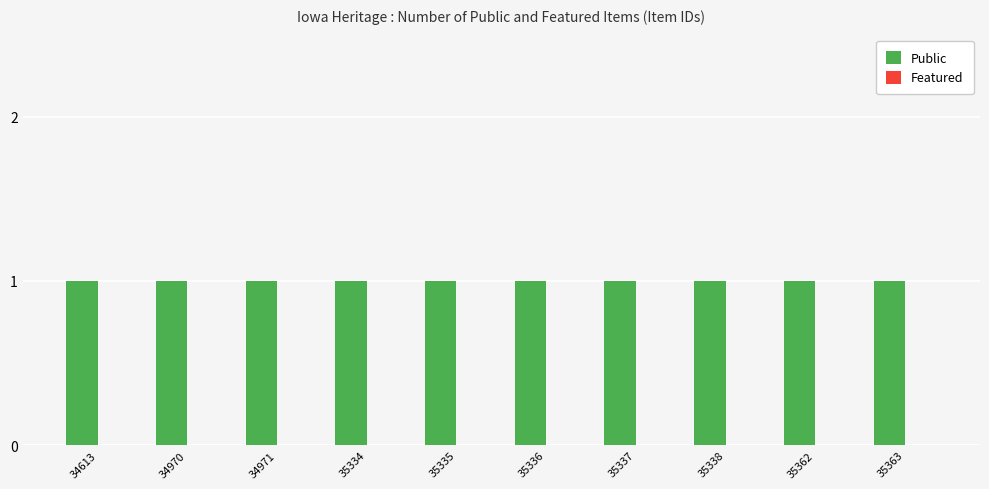

The Public series shows 1 at 35335. True or false?

True